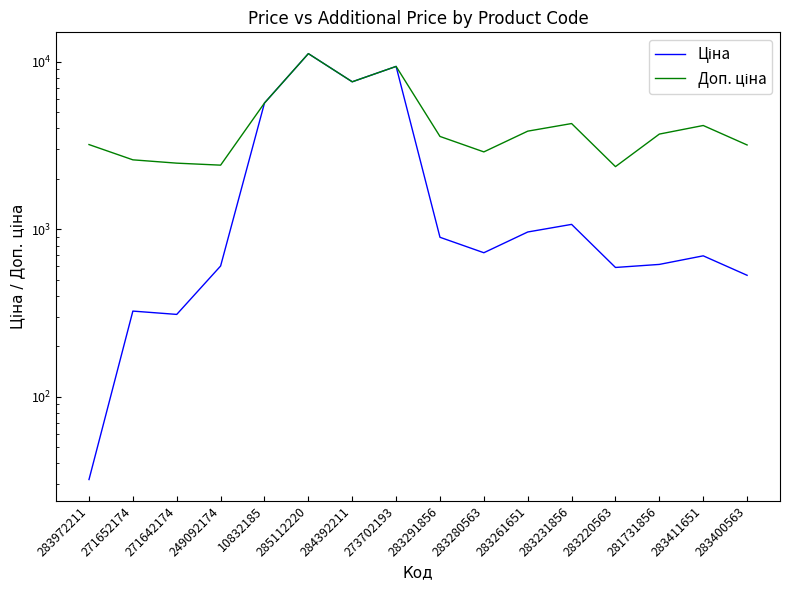

Between 283400563 and 285112220, which is larger?

285112220